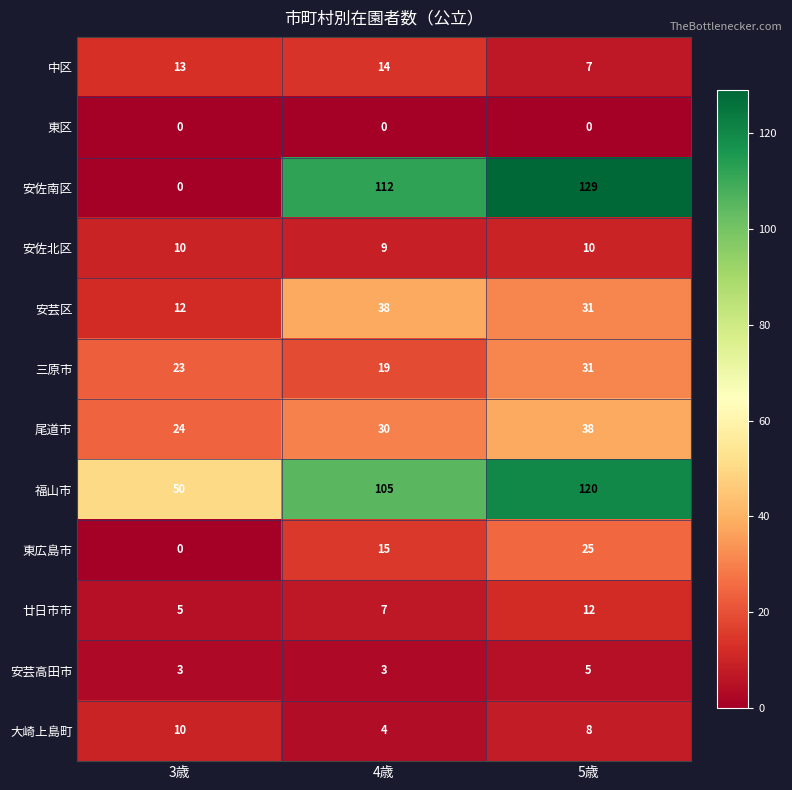

At which label does 三原市 reach its minimum?

4歳